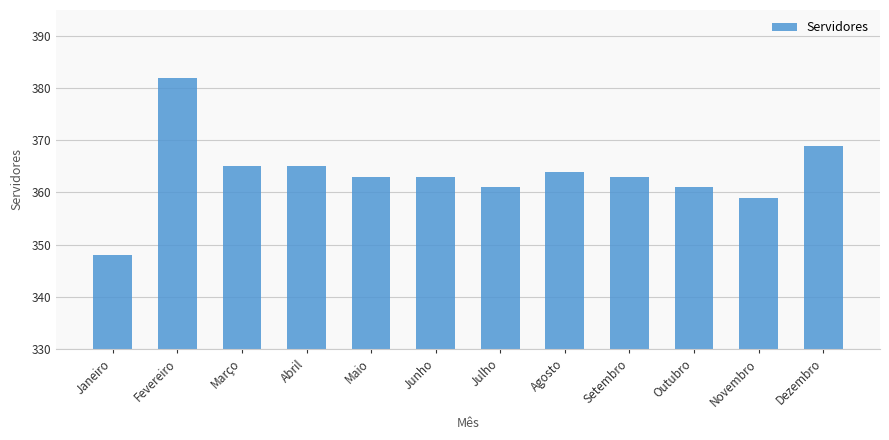

What is the smallest value displayed?

348